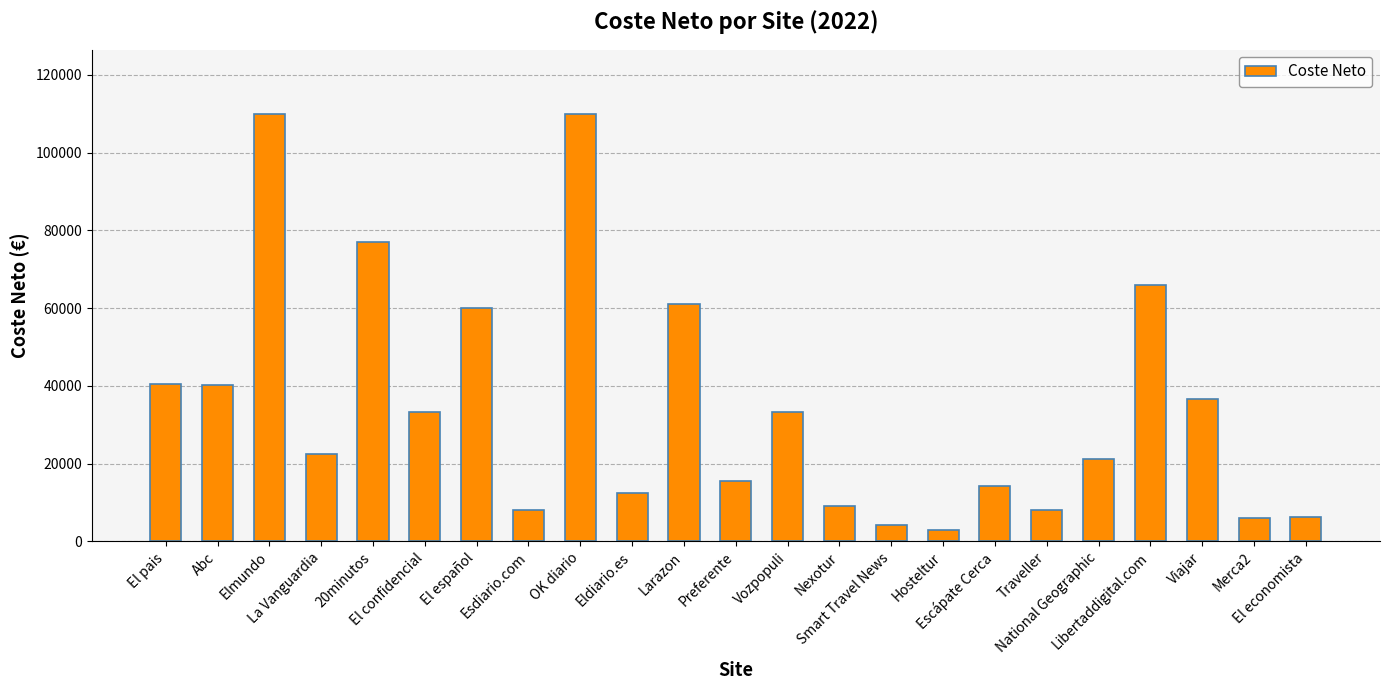

What is the ratio of the value at Smart Travel News to the value at El pais?

0.1